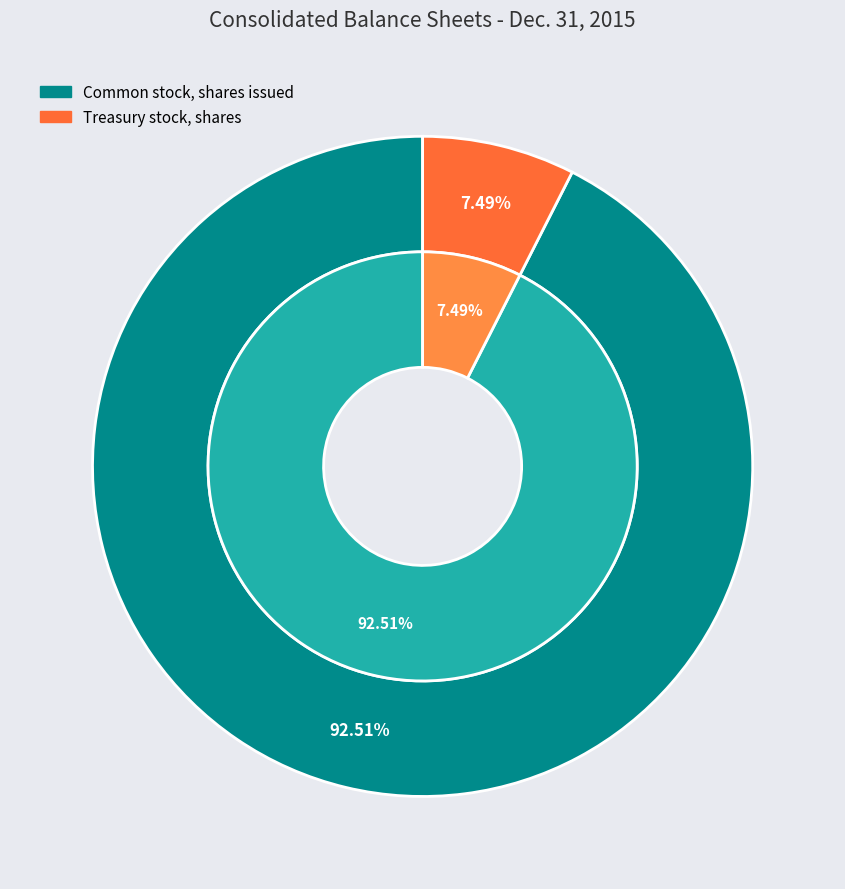

How many segments does this pie chart have?

2